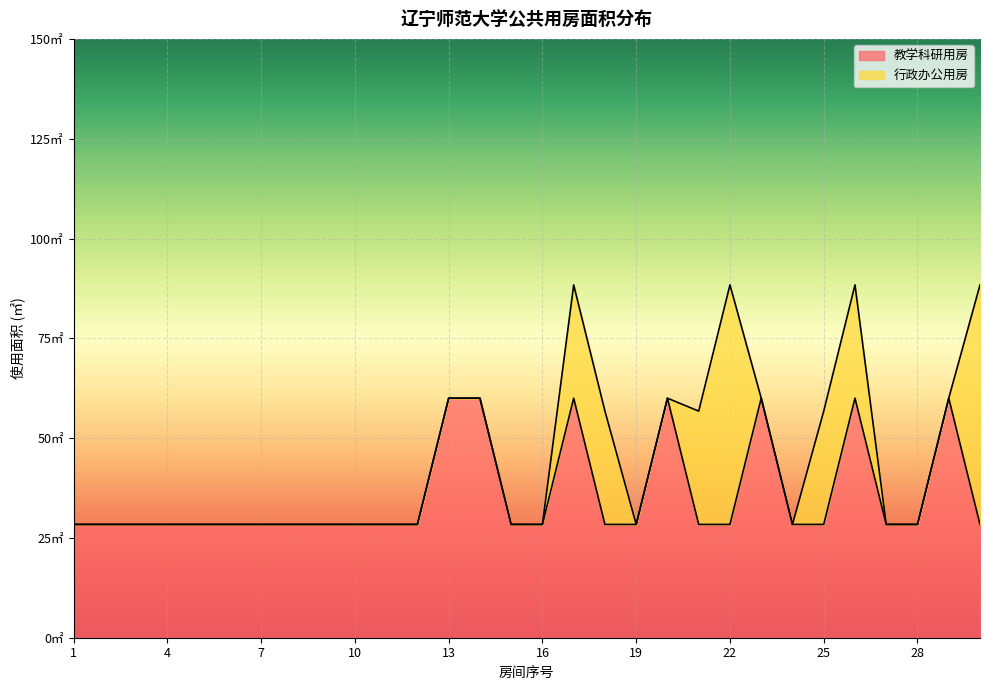

True or false: the data shows 28.4 at 1.

True